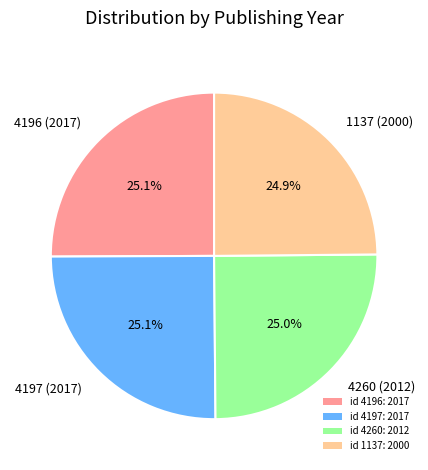

The 1137 slice represents 34% of the pie. True or false?

False